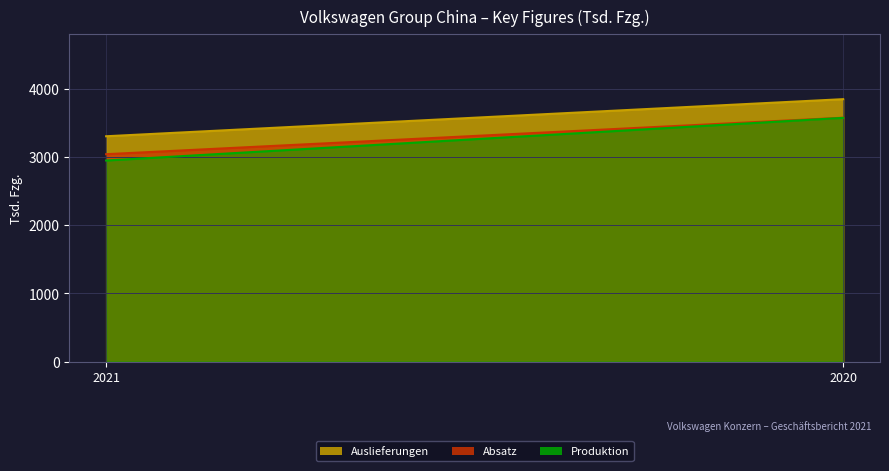

Reading left to right, list all the values displayed in this chart.

Auslieferungen: 2021=3305	2020=3849
Absatz: 2021=3042	2020=3577
Produktion: 2021=2949	2020=3575